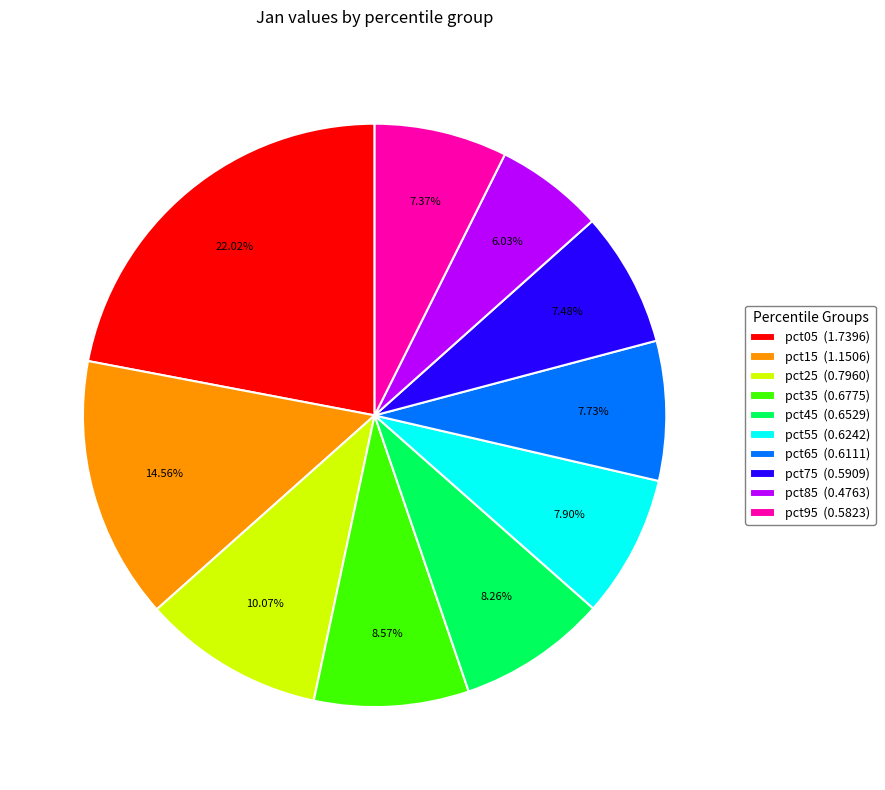

How many slices are in this pie chart?

10